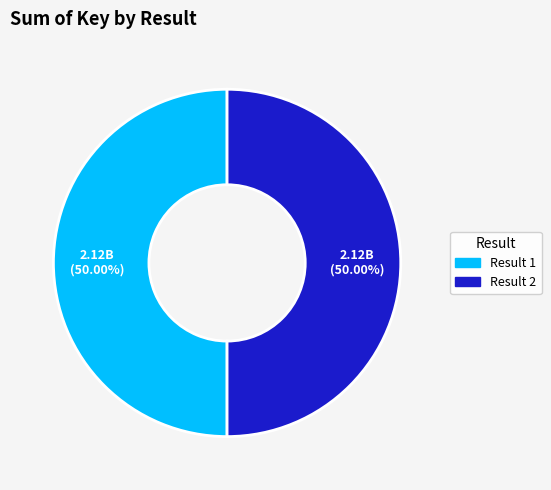

What percentage is NOT represented by Result 1?

50.0%